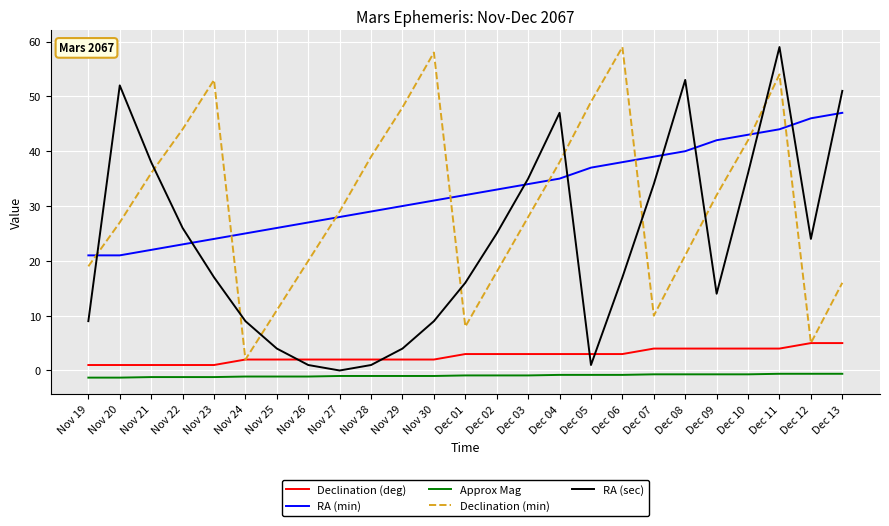

Does the chart have visible grid lines?

Yes